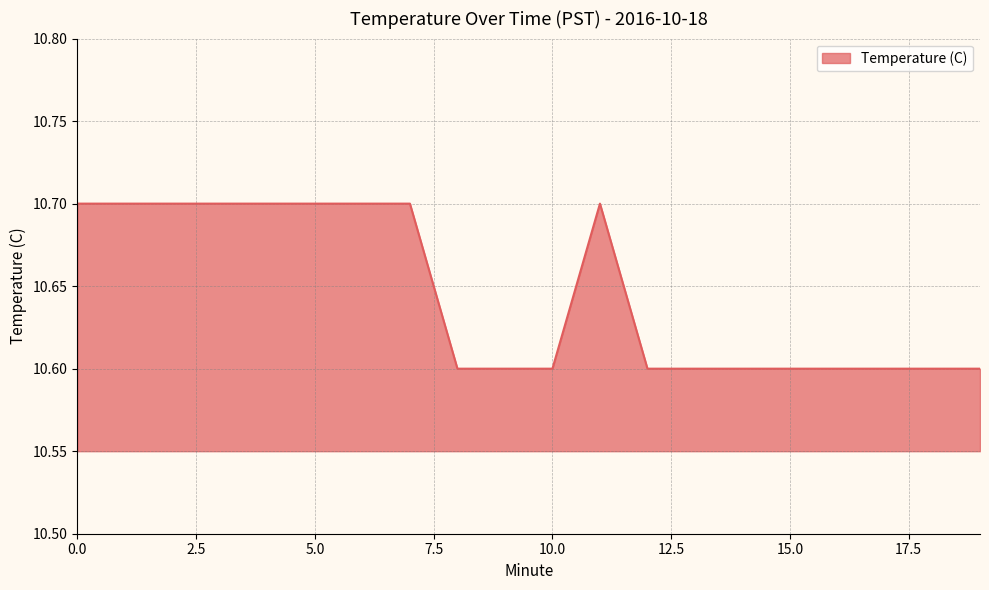

Count the number of data series in this chart.

1